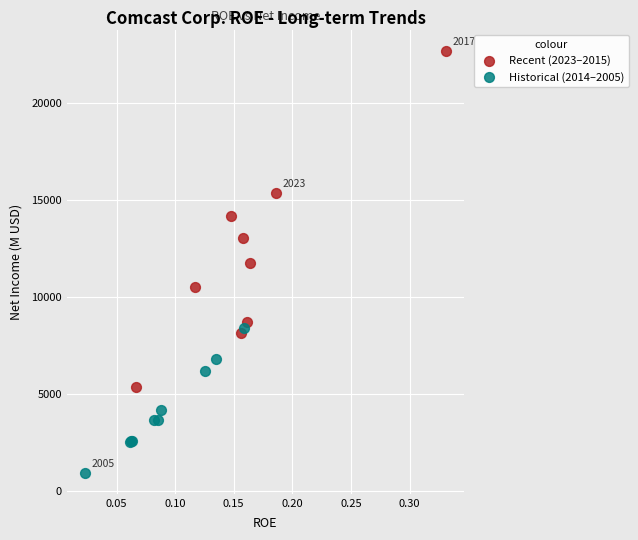

Which series contains the lowest Y value?

Historical (2014–2005)